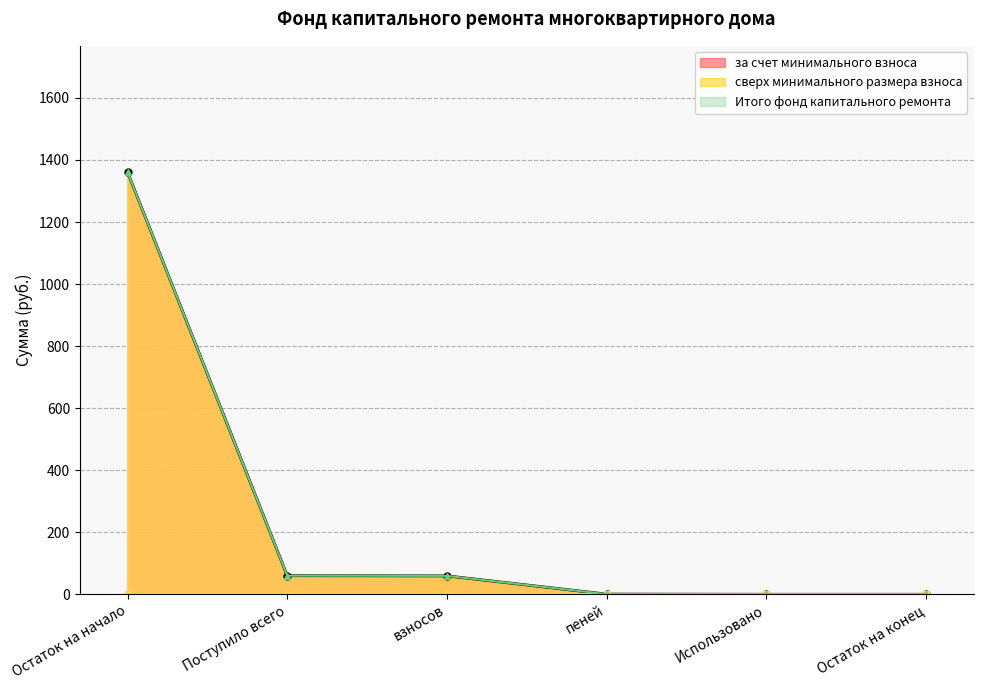

What is the label of the 3rd point from the left?

взносов